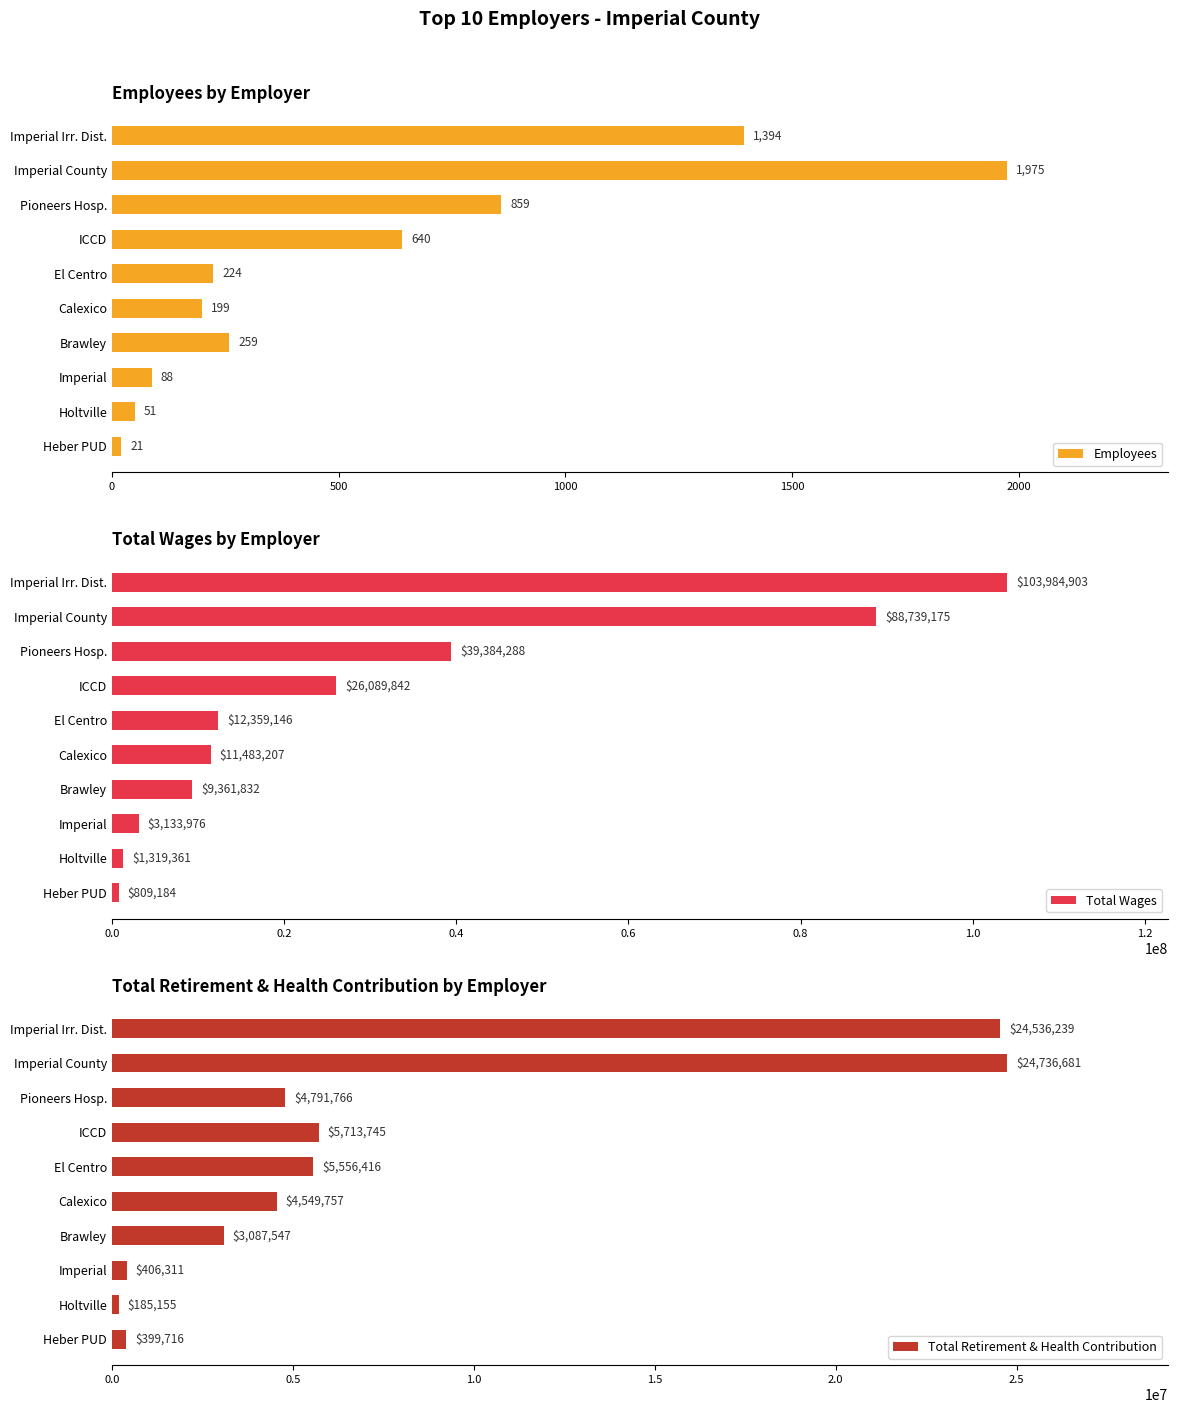

What is the maximum value for Total Wages?

103984903.0